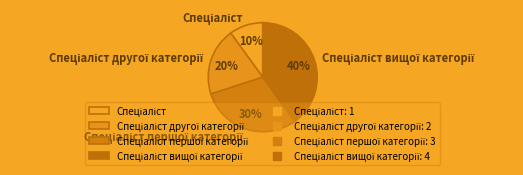

To the nearest percent, what is the average slice percentage?

25%